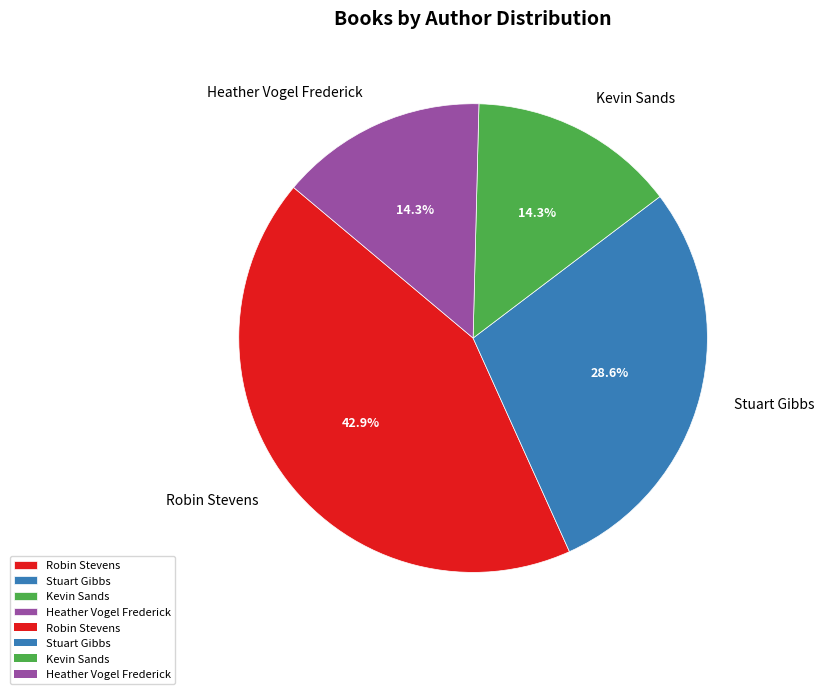

What is the largest slice in the pie chart?

Robin Stevens